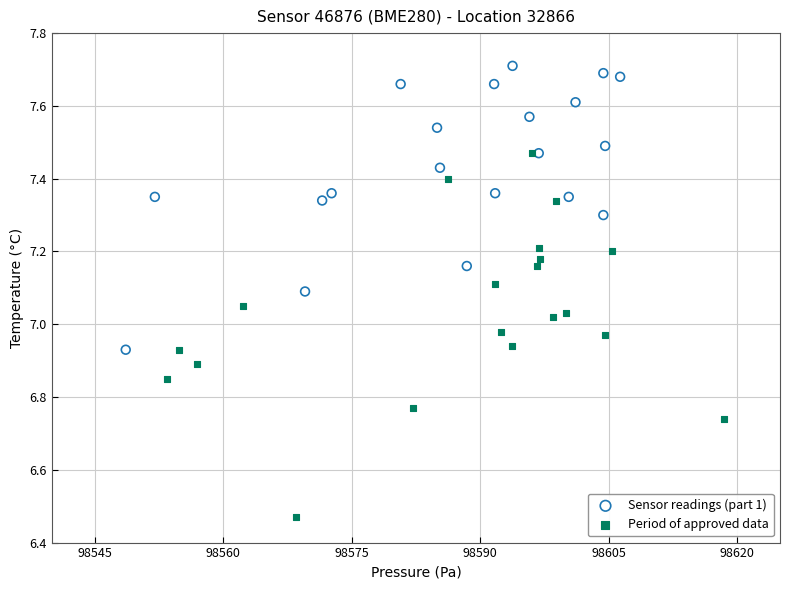

Which series reaches the minimum Y coordinate?

Period of approved data